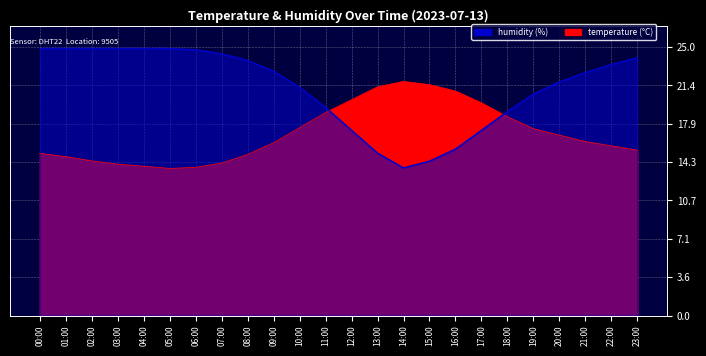

How many intersections are there between humidity and temperature?

2